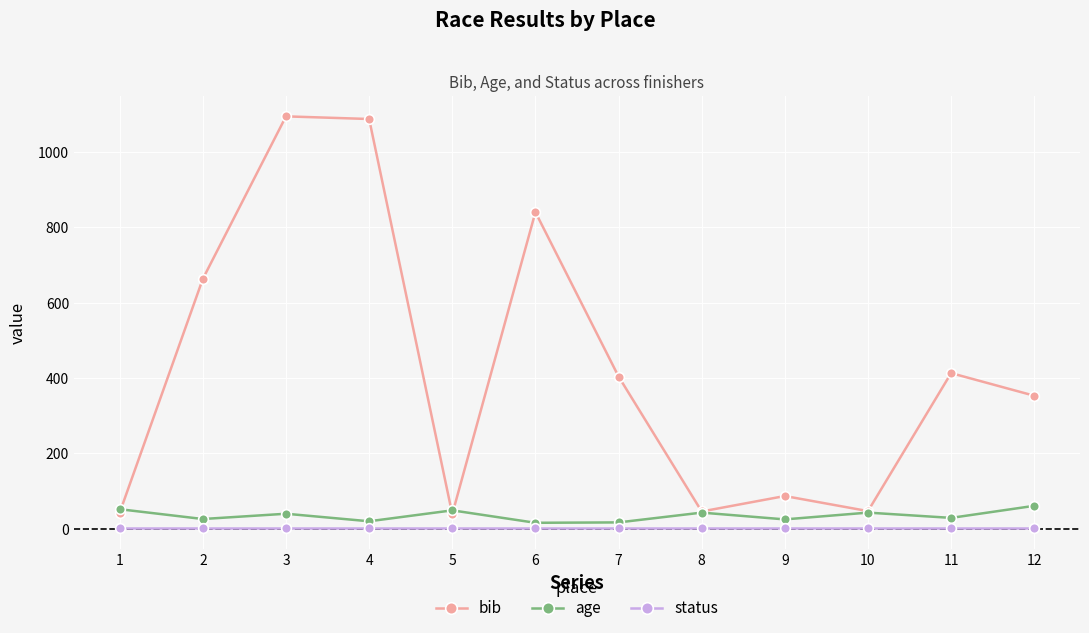

Which series has the widest spread of values?

bib